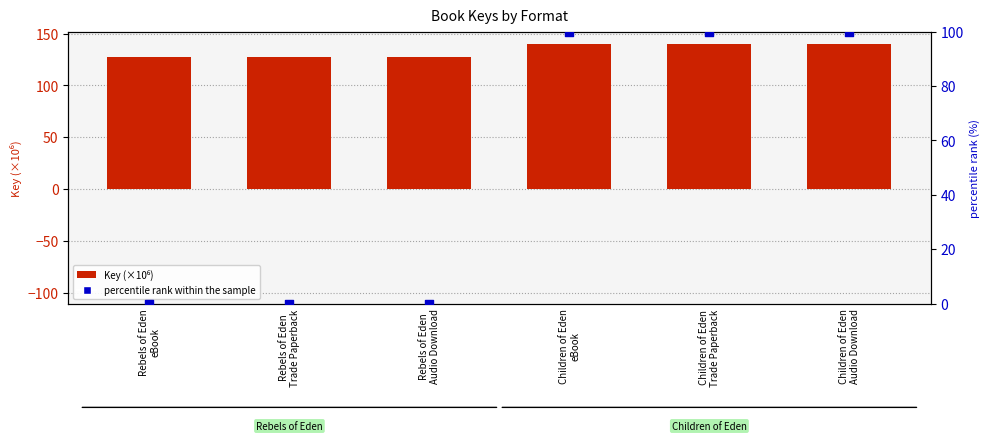

Is the value of percentile rank within the sample at Rebels of Eden
Audio Download greater than the value of Key (×10⁶) at Rebels of Eden
eBook?

No